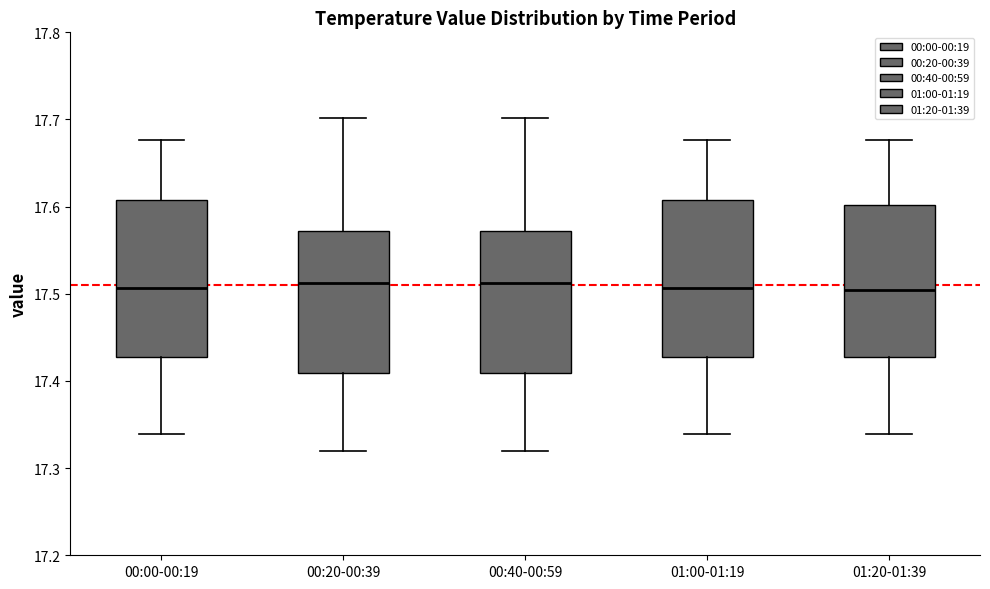

Reading left to right, read every box against the y-axis: the position of its median line, the range the box covers, and the ends of its whiskers. The values are not printed on the chart, so give them approximately, as read against the axis.

00:00-00:19: median 17.51, box 17.43 to 17.61, whiskers 17.34 to 17.68
00:20-00:39: median 17.51, box 17.41 to 17.57, whiskers 17.32 to 17.70
00:40-00:59: median 17.51, box 17.41 to 17.57, whiskers 17.32 to 17.70
01:00-01:19: median 17.51, box 17.43 to 17.61, whiskers 17.34 to 17.68
01:20-01:39: median 17.50, box 17.43 to 17.60, whiskers 17.34 to 17.68